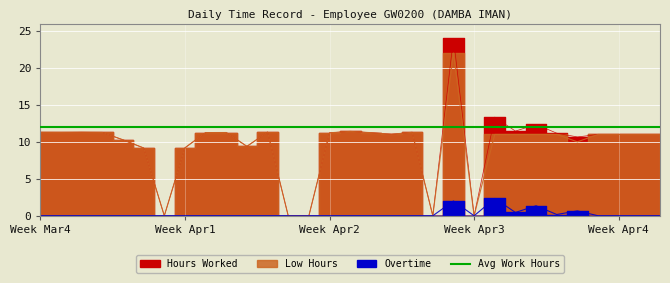

Which series changed the most between 19 and 20?

Overtime